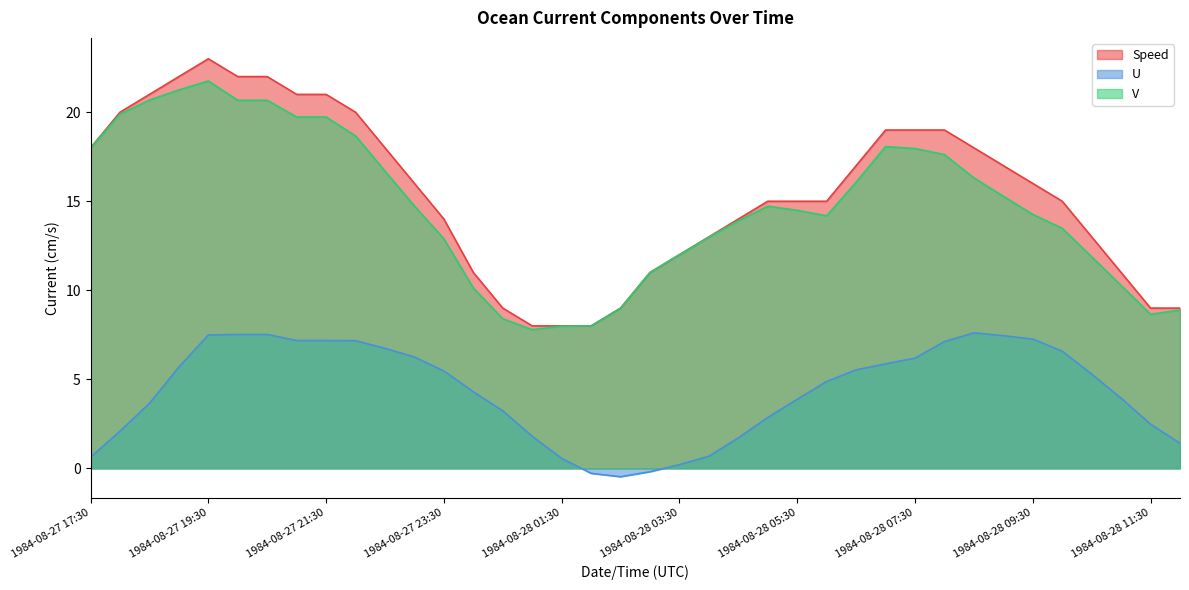

At which category does U reach its first local valley?

1984-08-28 02:30